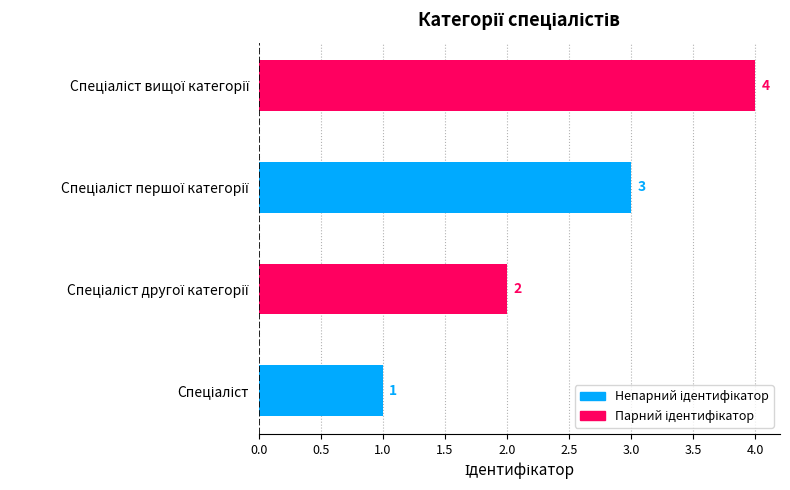

What is the difference between the maximum and minimum values?

3